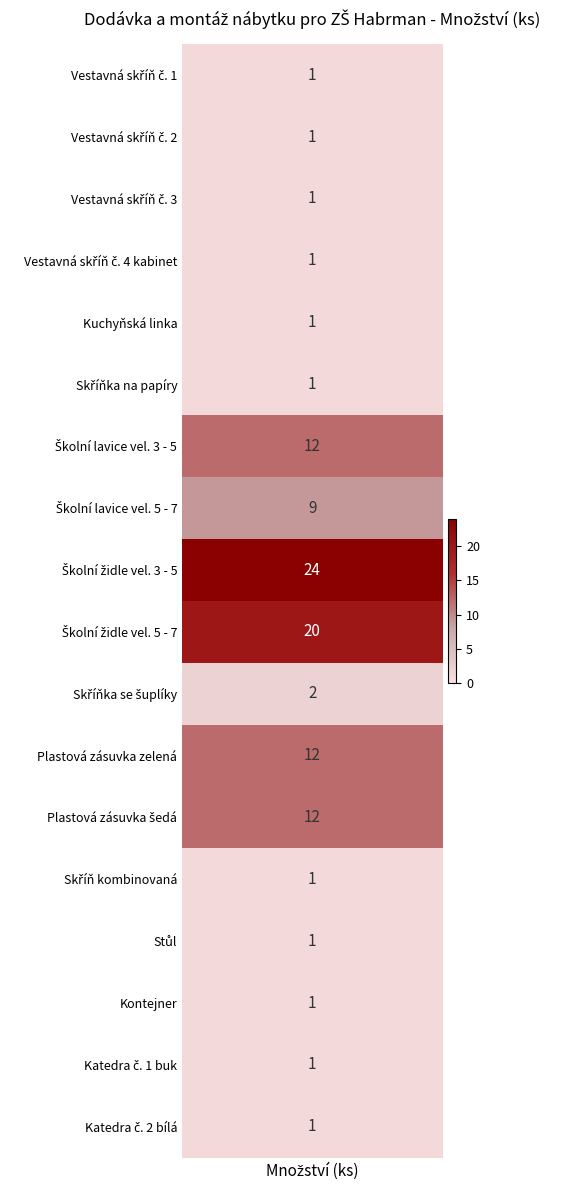

At which label is Vestavná skříň č. 3 closest to 12?

Školní lavice vel. 3 - 5